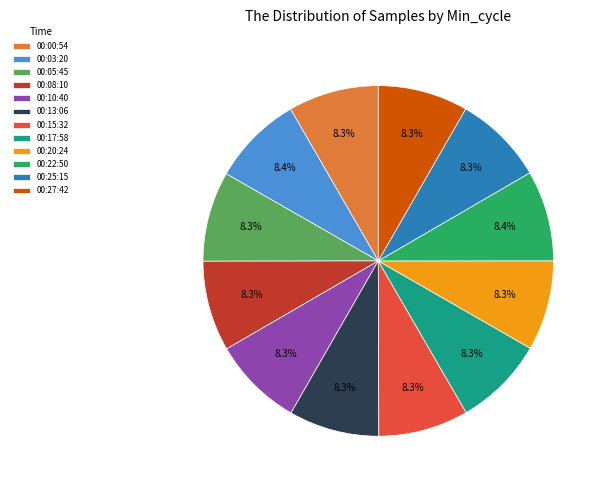

Does 00:17:58 represent more than half of the total?

No